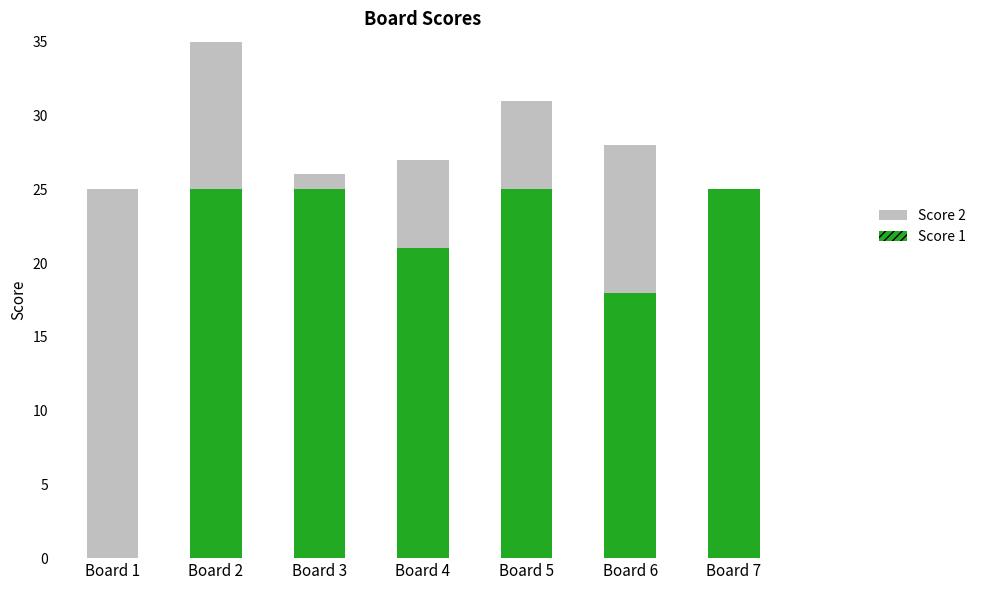

What is the difference between the Score 1 values at Board 2 and Board 4?

4